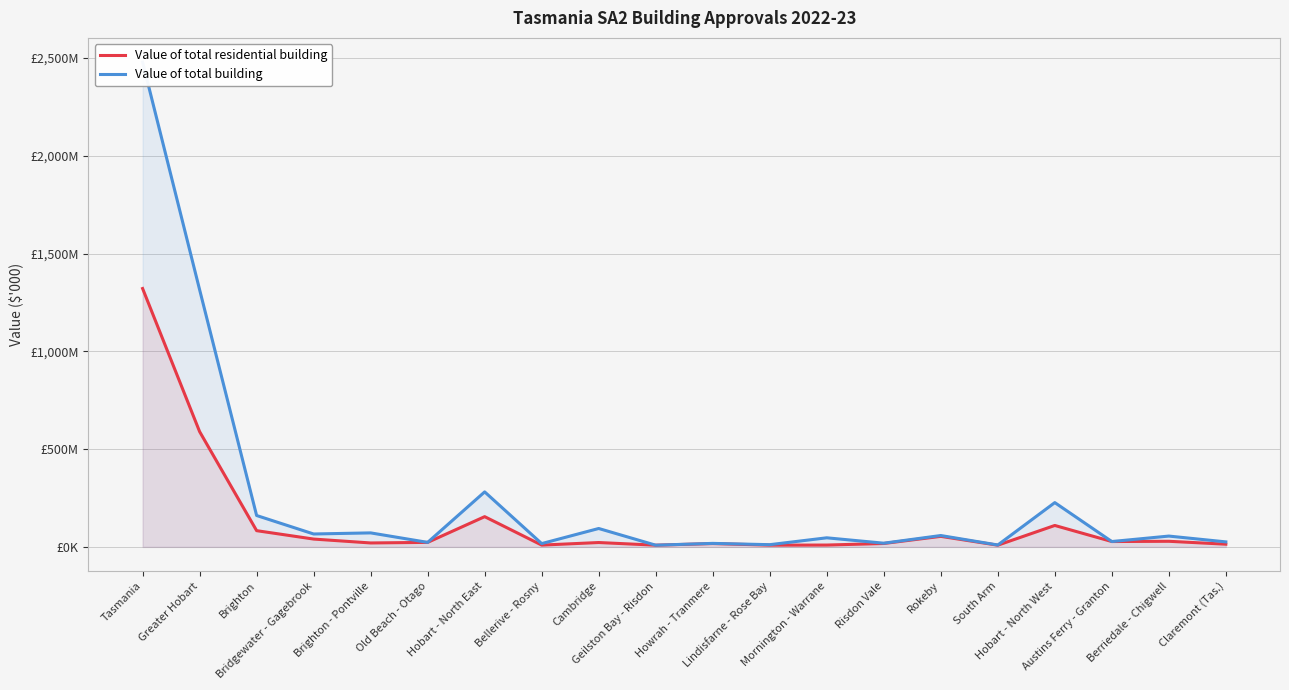

At which label does Value of total residential building first exceed 22971?

Tasmania